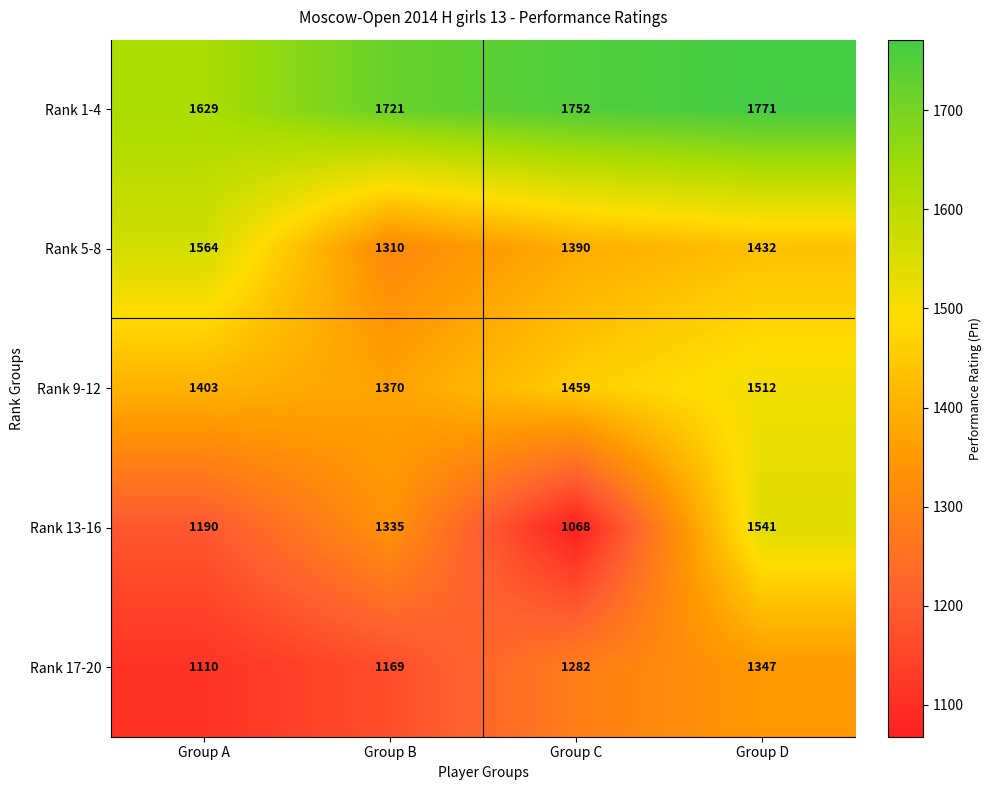

True or false: Rank 1-4 has a value of 1752 at Group C.

True